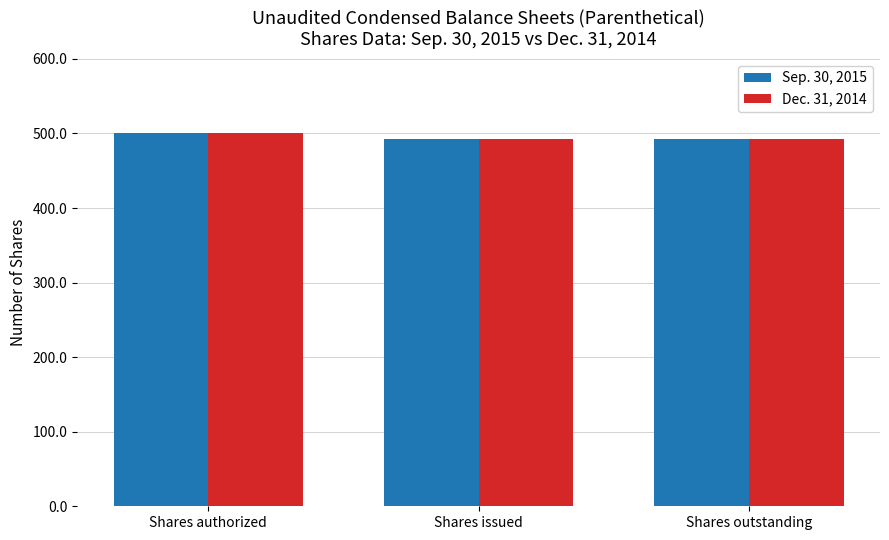

What is the difference between the maximum and minimum values in the Sep. 30, 2015 series?

7.6